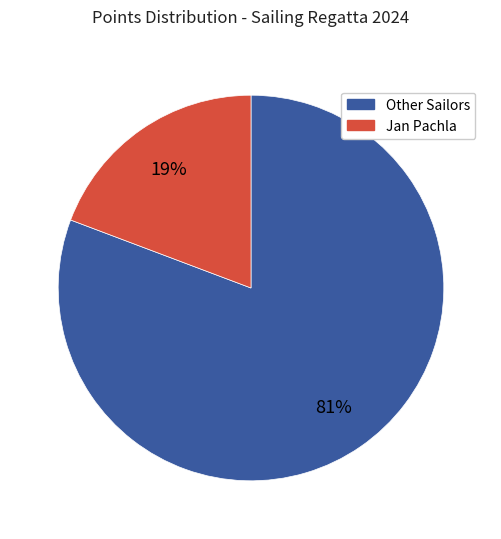

Is there any slice that represents more than half of the pie?

Yes